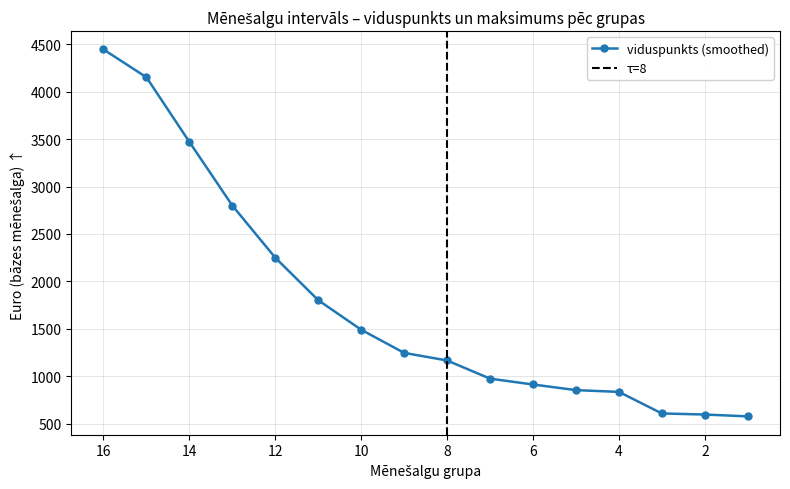

Approximately how many times larger is the value at 9 compared to 1?

2.2